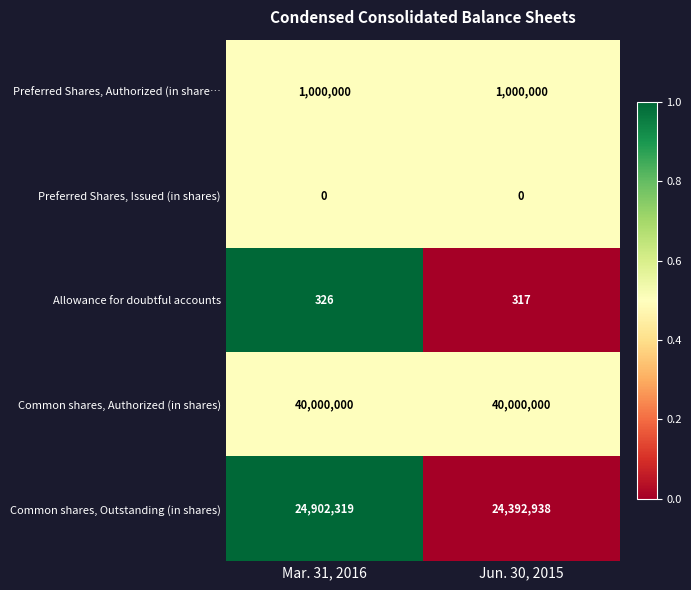

Which series changed the most between Mar. 31, 2016 and Jun. 30, 2015?

Common shares, Outstanding (in shares)